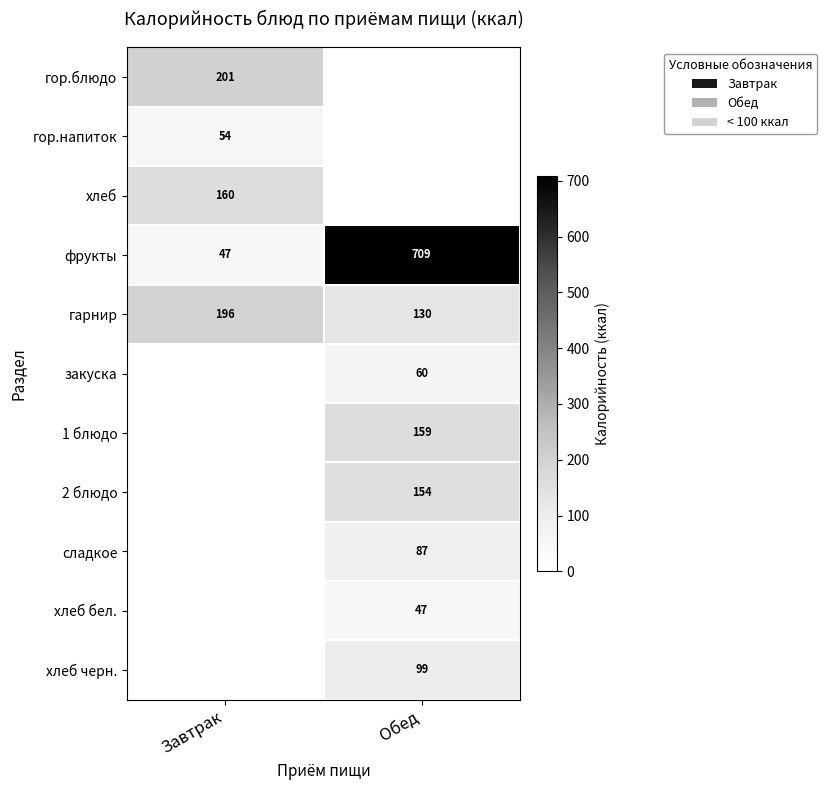

Which has a higher value, Обед or Завтрак?

Завтрак